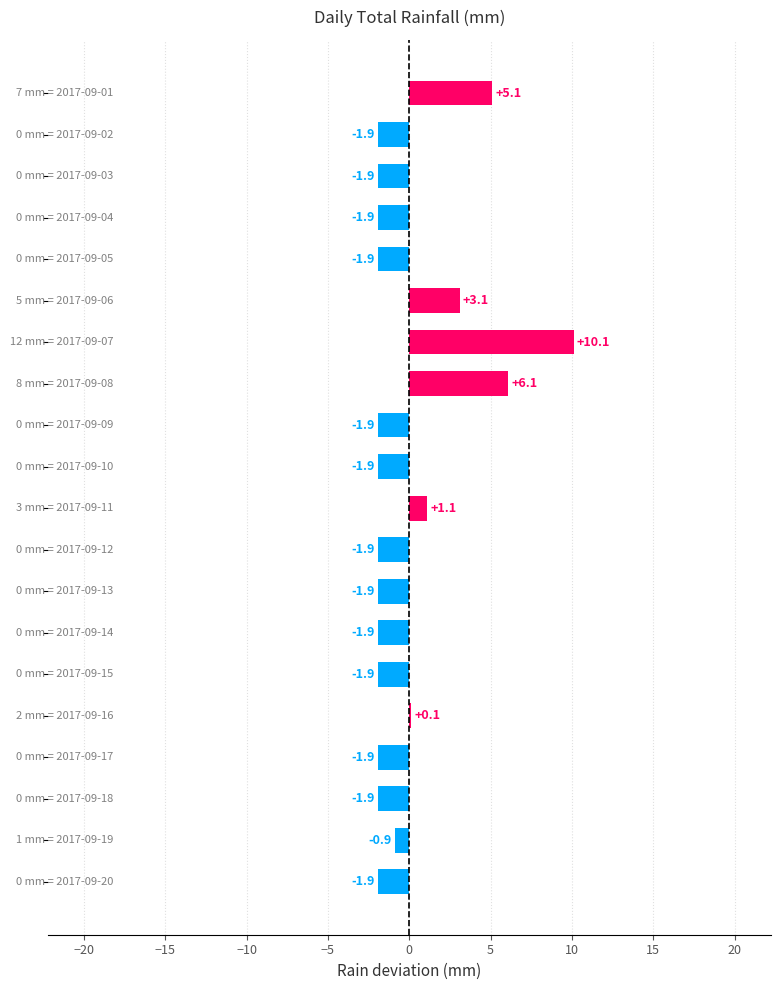

What is the maximum value shown in the chart?

10.1